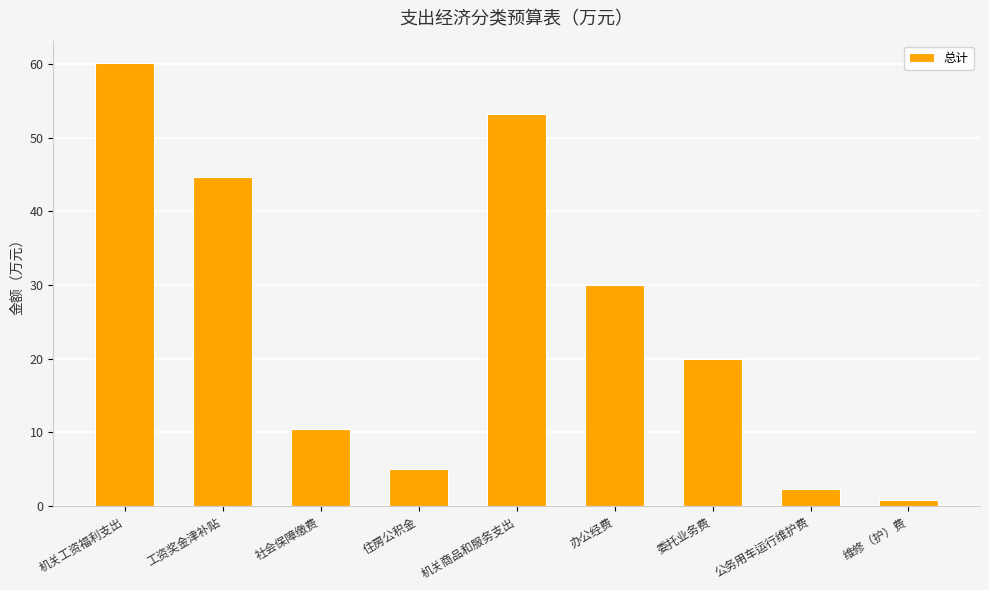

Rank the categories by value from lowest to highest.

维修（护）费, 公务用车运行维护费, 住房公积金, 社会保障缴费, 委托业务费, 办公经费, 工资奖金津补贴, 机关商品和服务支出, 机关工资福利支出